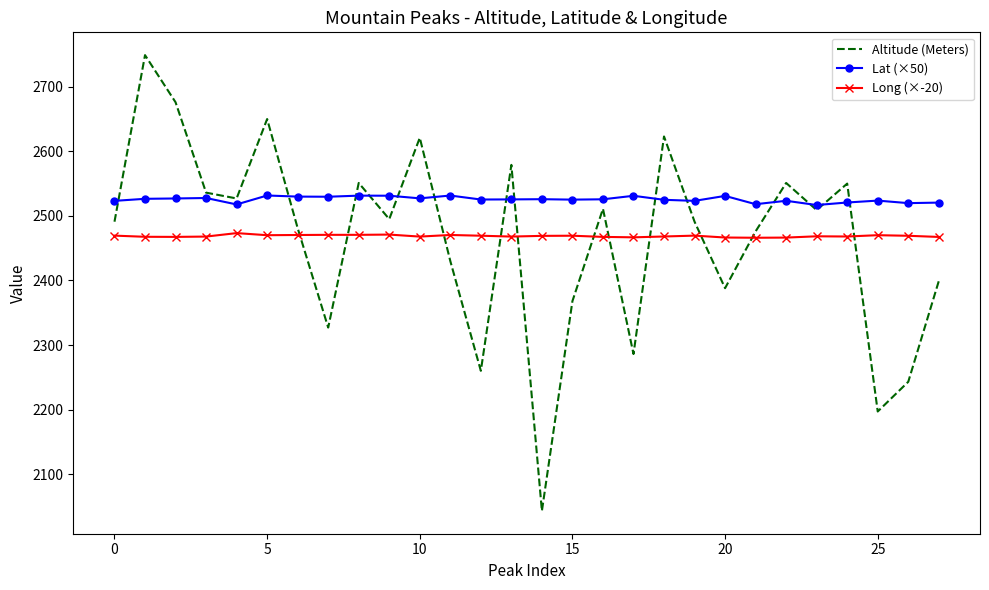

Which series has the largest total across all categories?

Lat (×50)